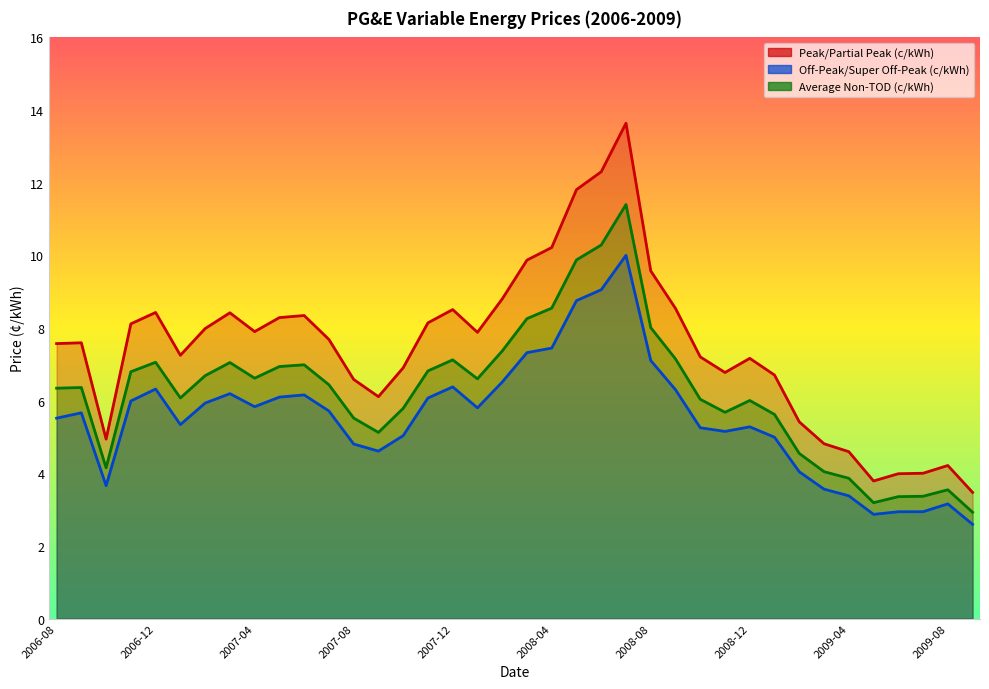

At which category does the chart reach its minimum across all series?

2009-09